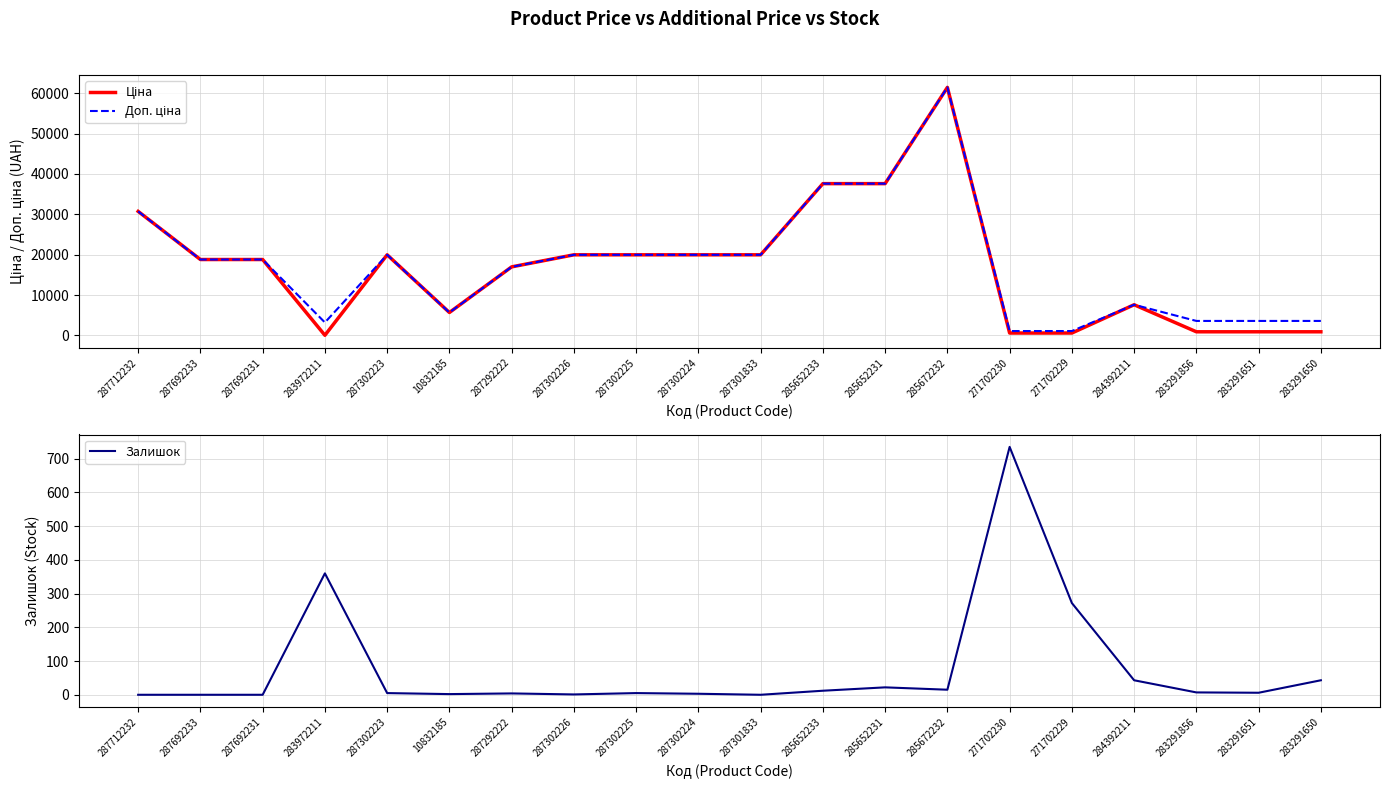

True or false: Залишок and Доп. ціна intersect in this chart.

False